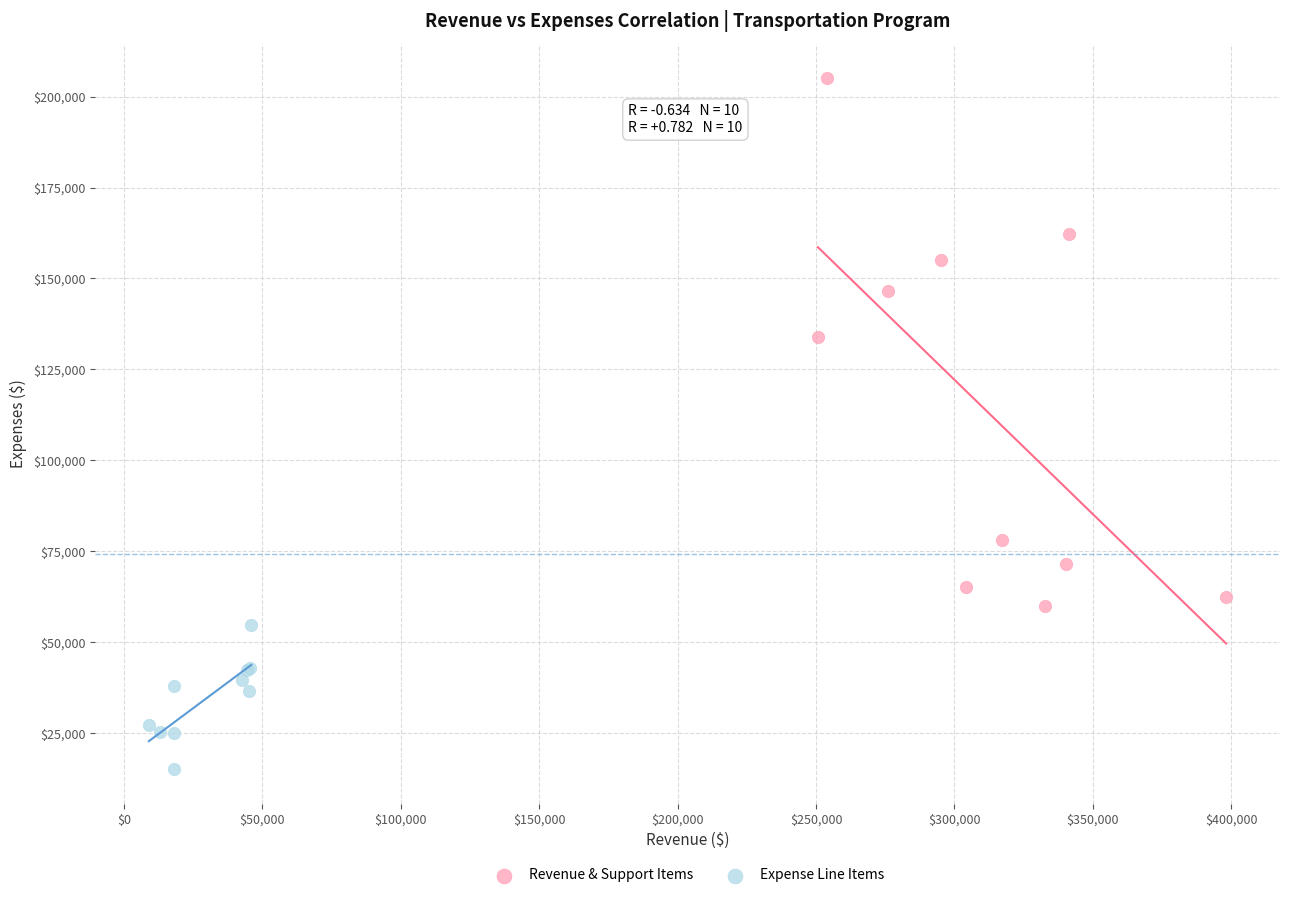

Which series contains the lowest Y value?

Expense Line Items